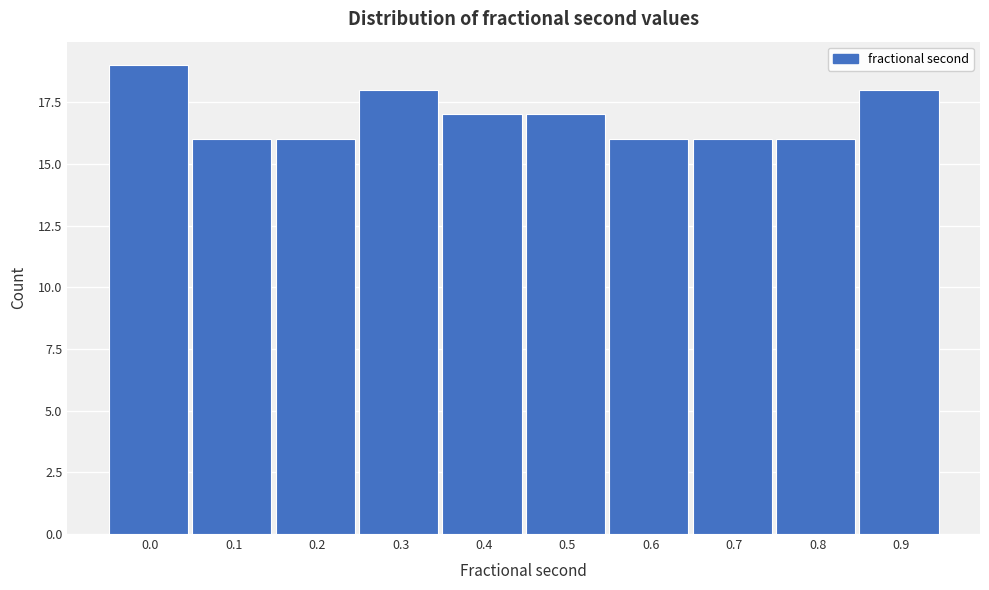

Reading left to right, transcribe all the data shown in this chart.

19	16	16	18	17	17	16	16	16	18